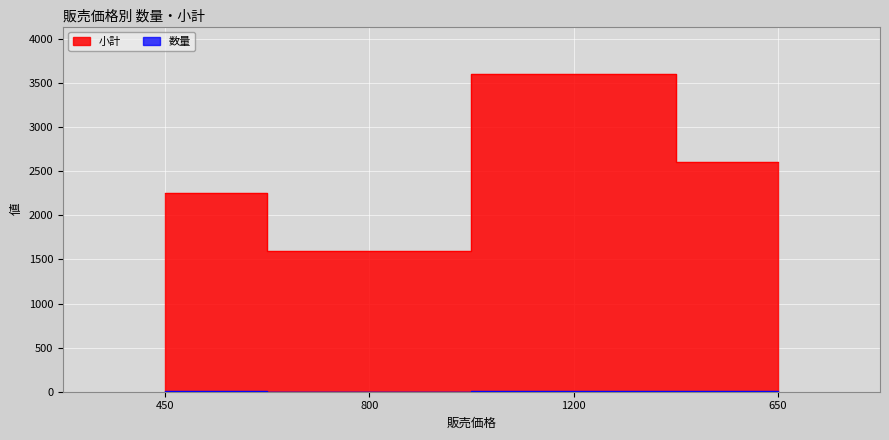

The 数量 series shows 3 at 1200. True or false?

True